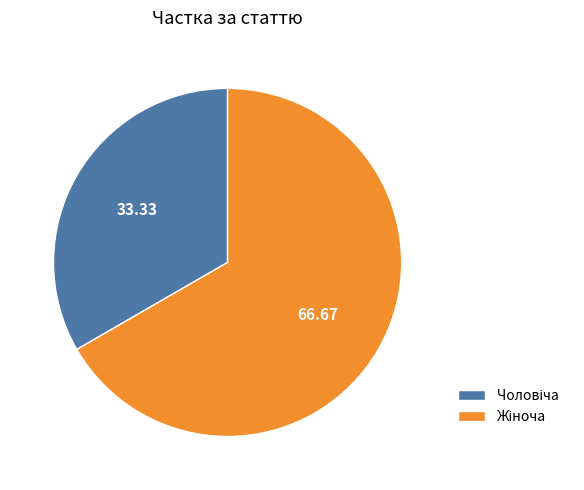

Is there a majority slice in this chart?

Yes